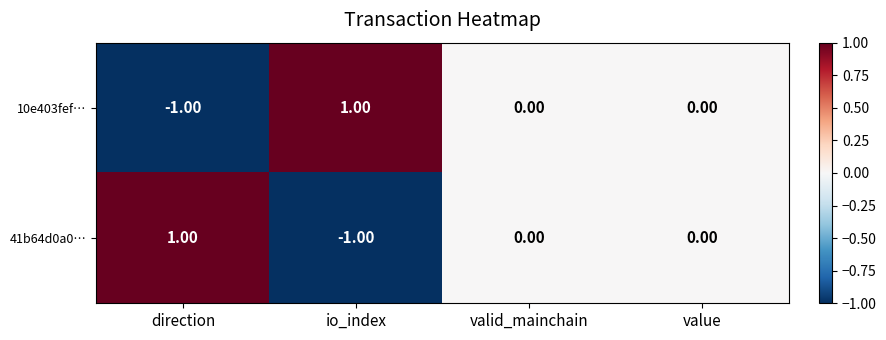

What is the maximum value shown in the chart?

1